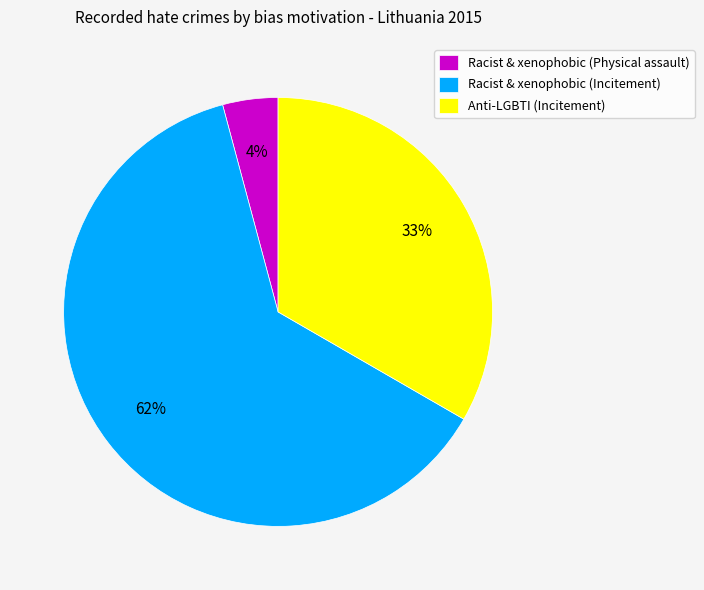

What percentage is the Racist & xenophobic (Physical assault) slice, to the nearest percent?

4%